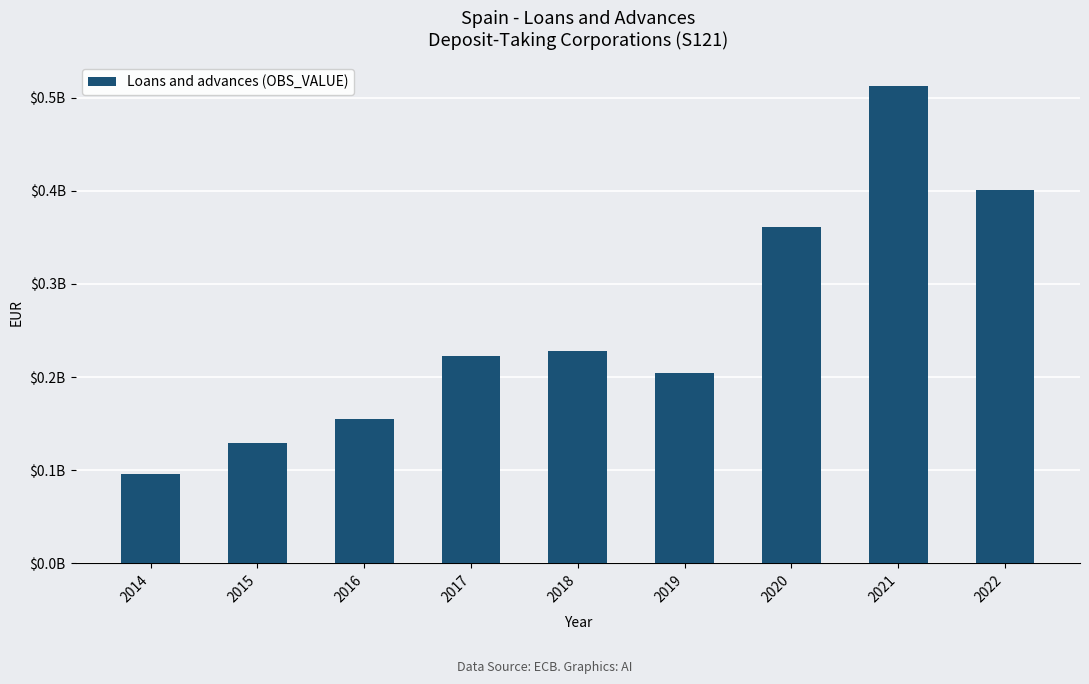

What is the difference between the second highest and second lowest values?

271632177